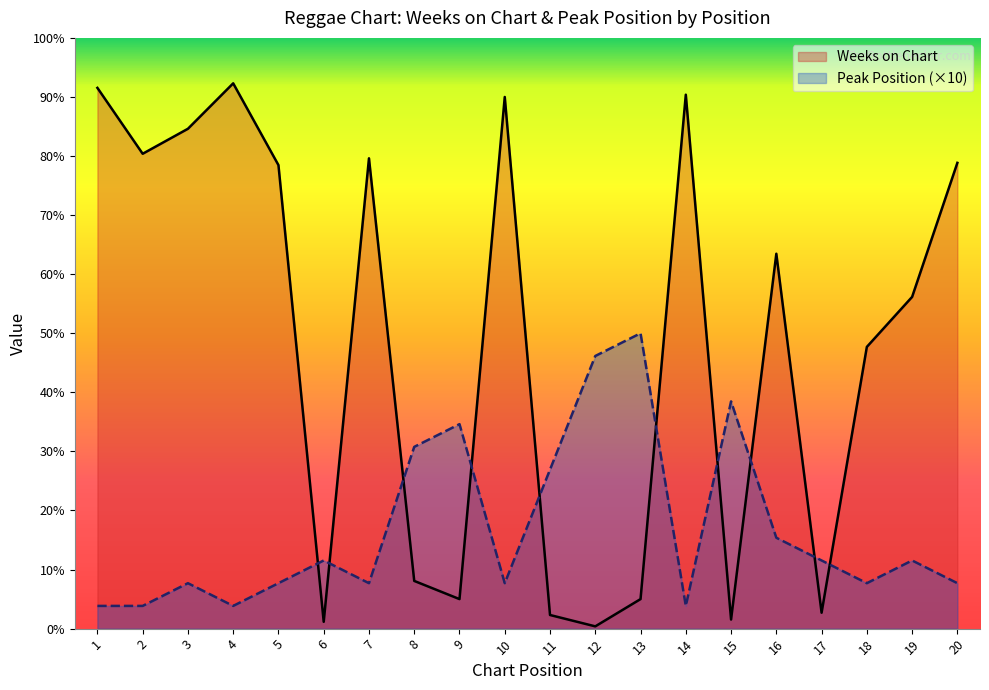

How many lines are shown in the chart?

2